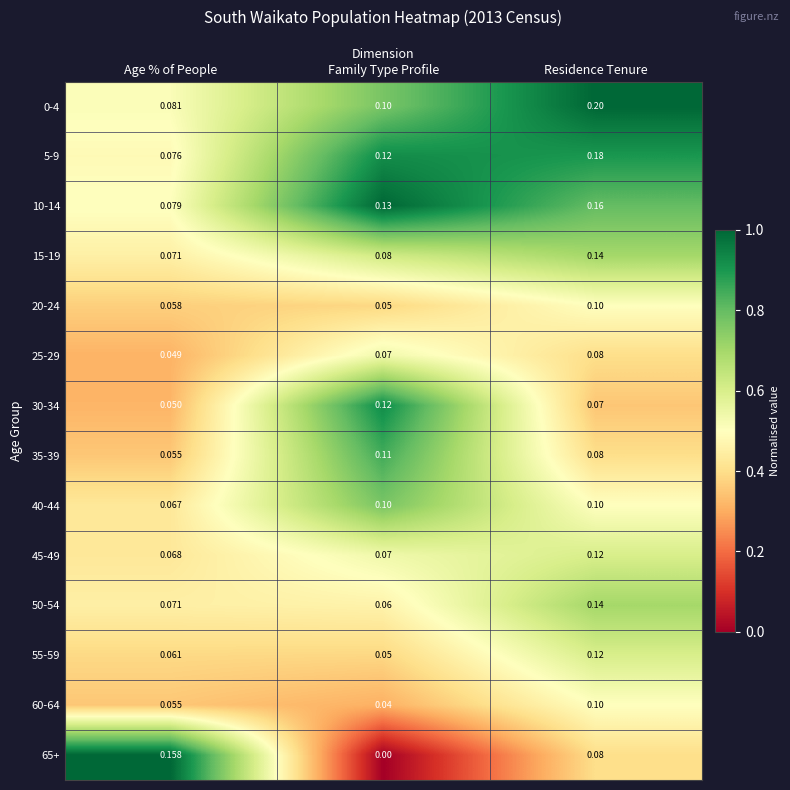

Where is 55-59 nearest to the value 0?

Family Type Profile